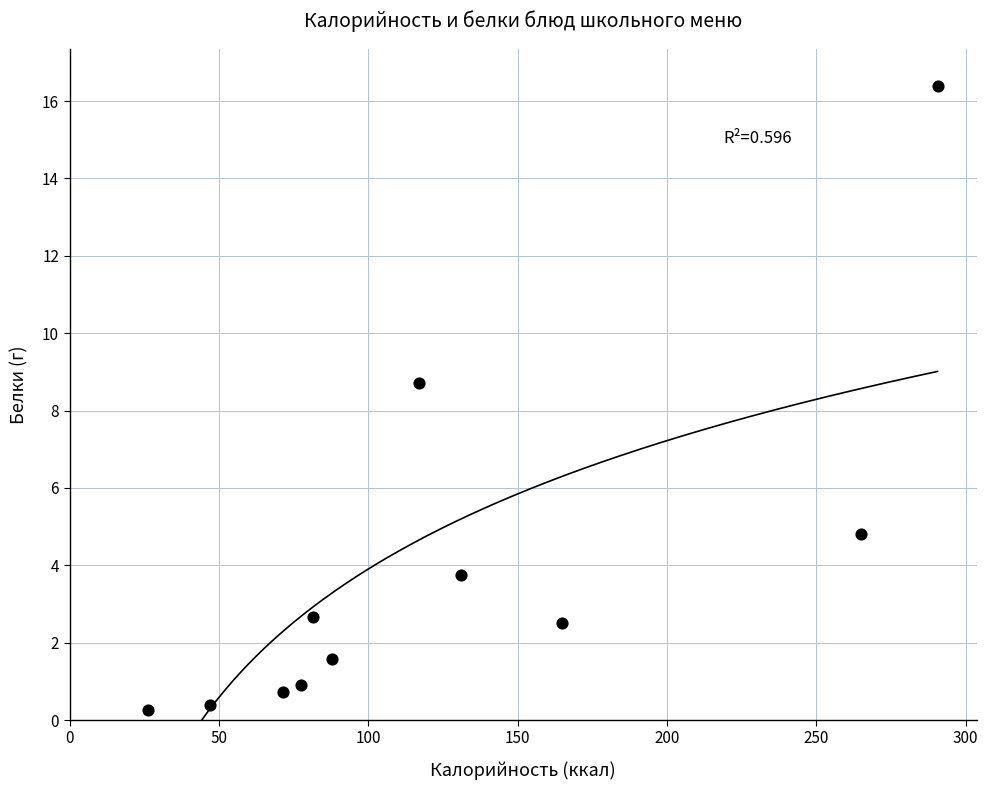

What Y value in the scatter plot is closest to 8?

8.7